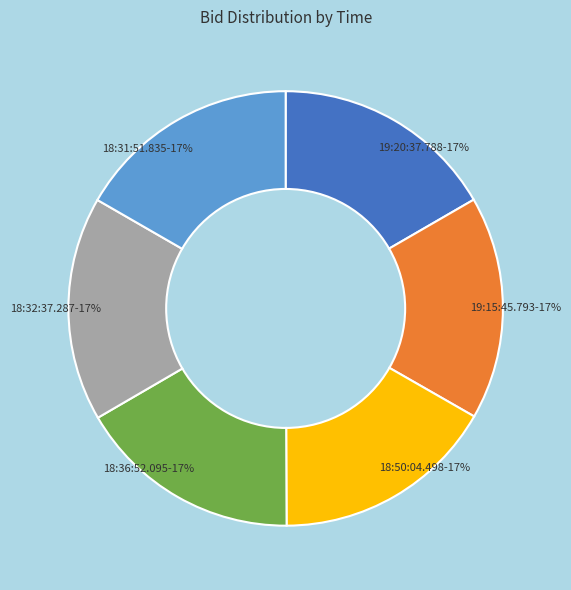

To the nearest percent, what portion does 18:31:51.835 represent?

17%